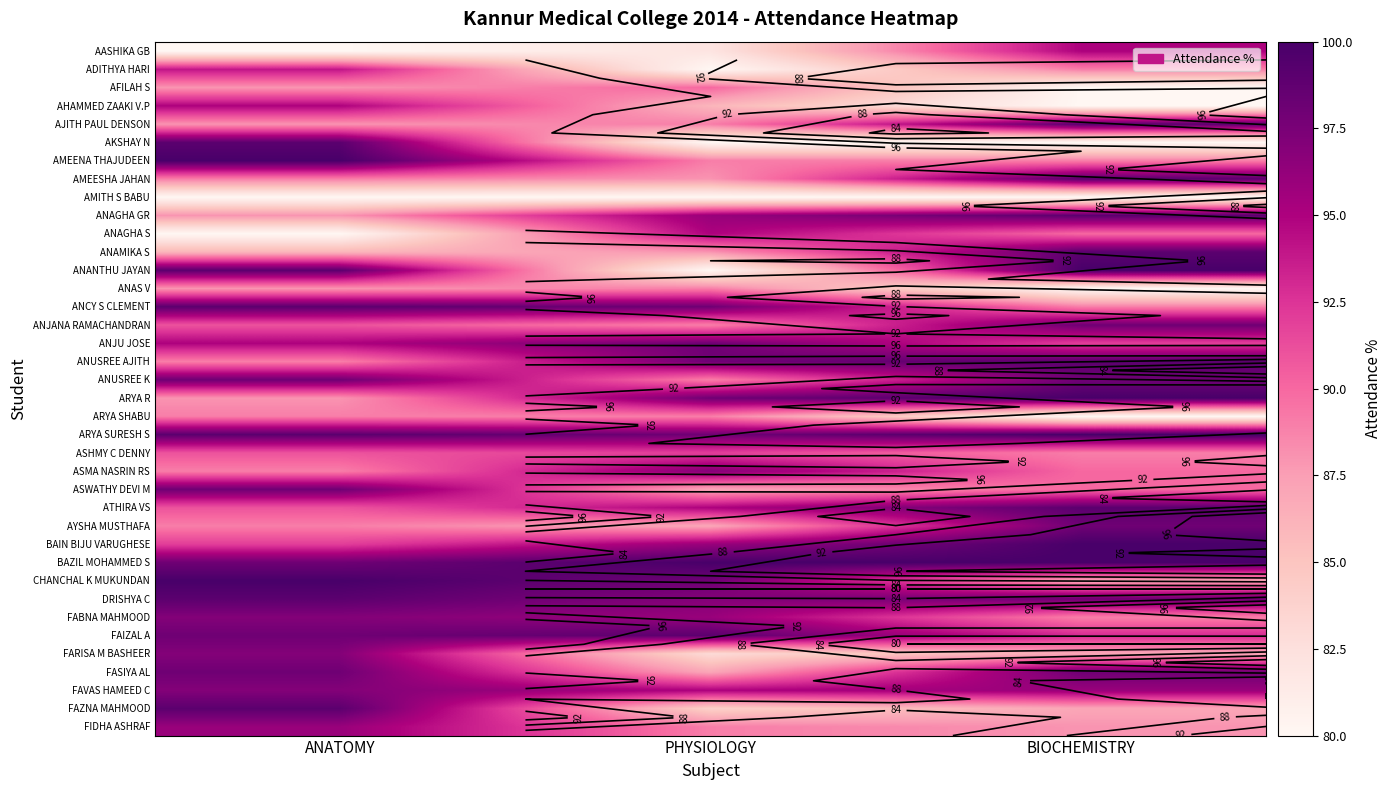

The value of BAZIL MOHAMMED S at BIOCHEMISTRY is 142. True or false?

False